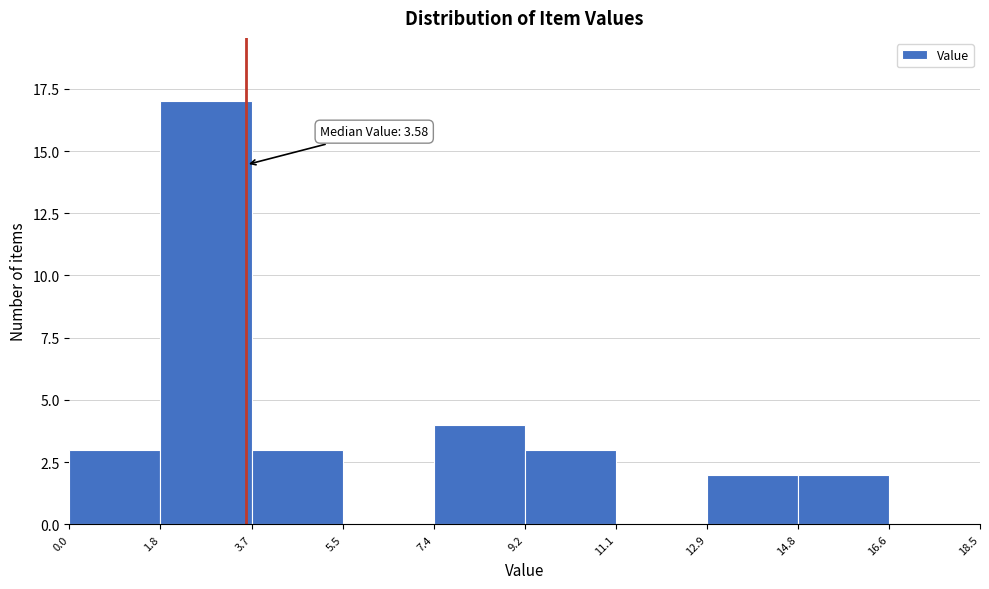

Which range on the x-axis has the tallest bar?

1.8 to 3.7